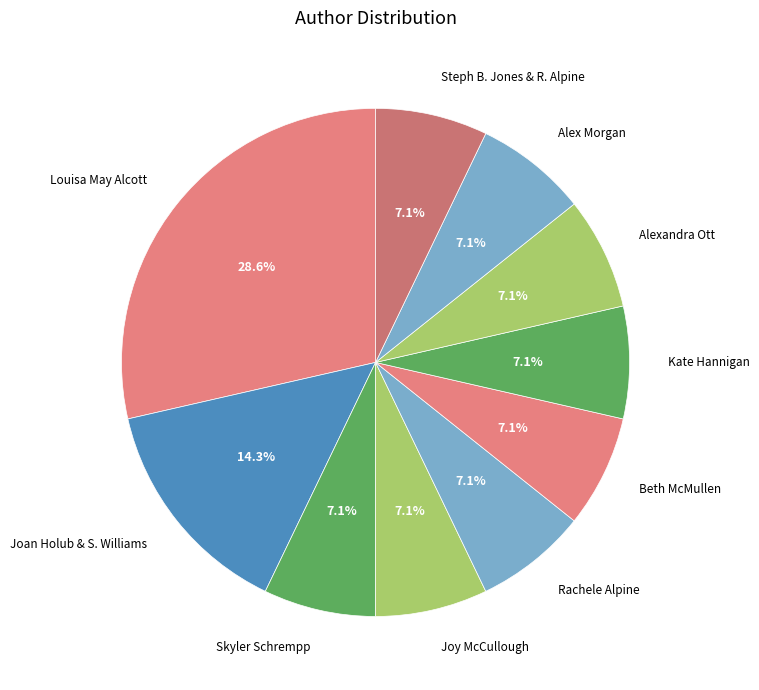

Which slice is the largest?

Louisa May Alcott